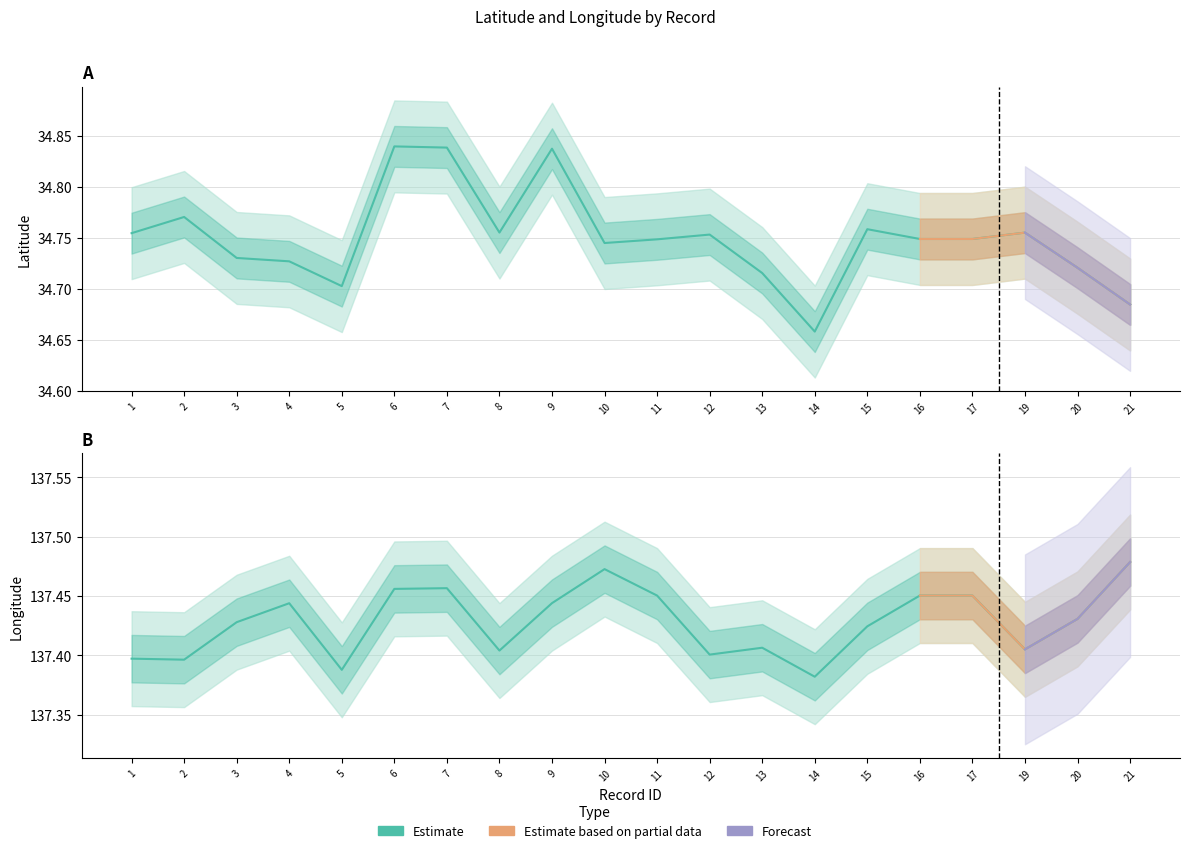

Between 8 and 2, which is larger?

2